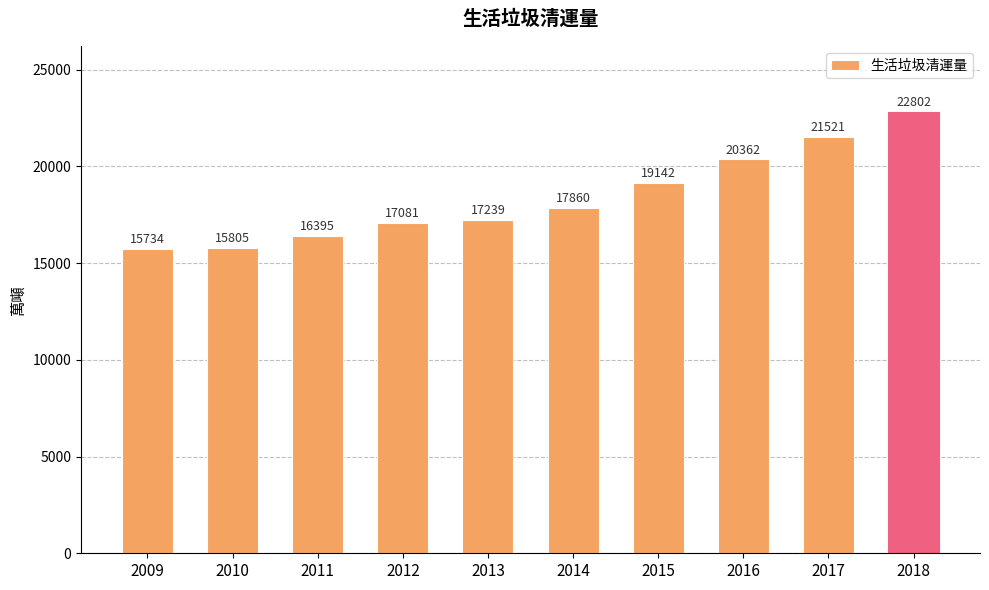

What is the maximum value shown in the chart?

22801.8